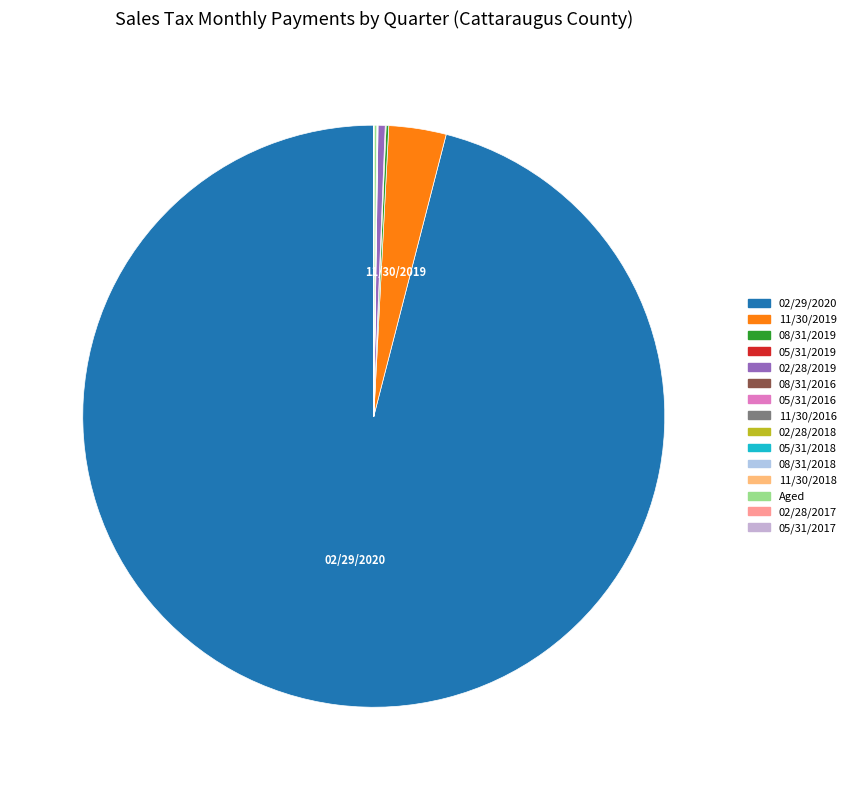

Which slice represents more than half of the pie?

02/29/2020